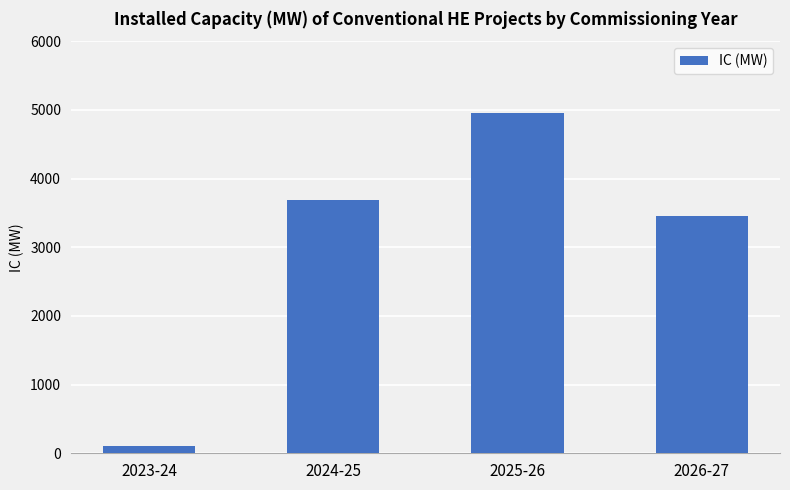

Reading right to left, what are all the values shown in this chart?

2026-27=3454.0	2025-26=4949.5	2024-25=3690.0	2023-24=100.0